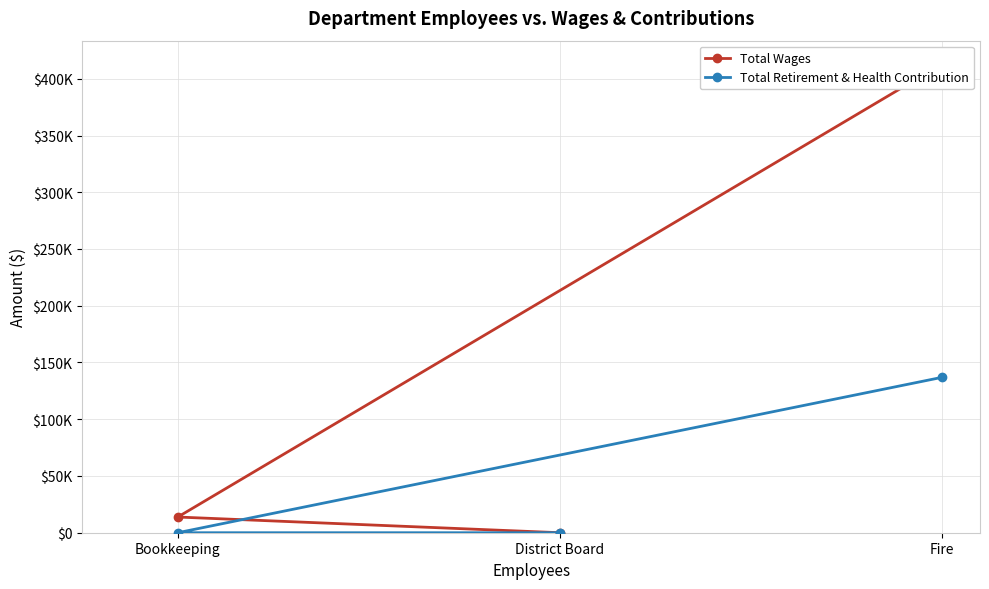

What is the maximum value for Total Retirement & Health Contribution?

136877